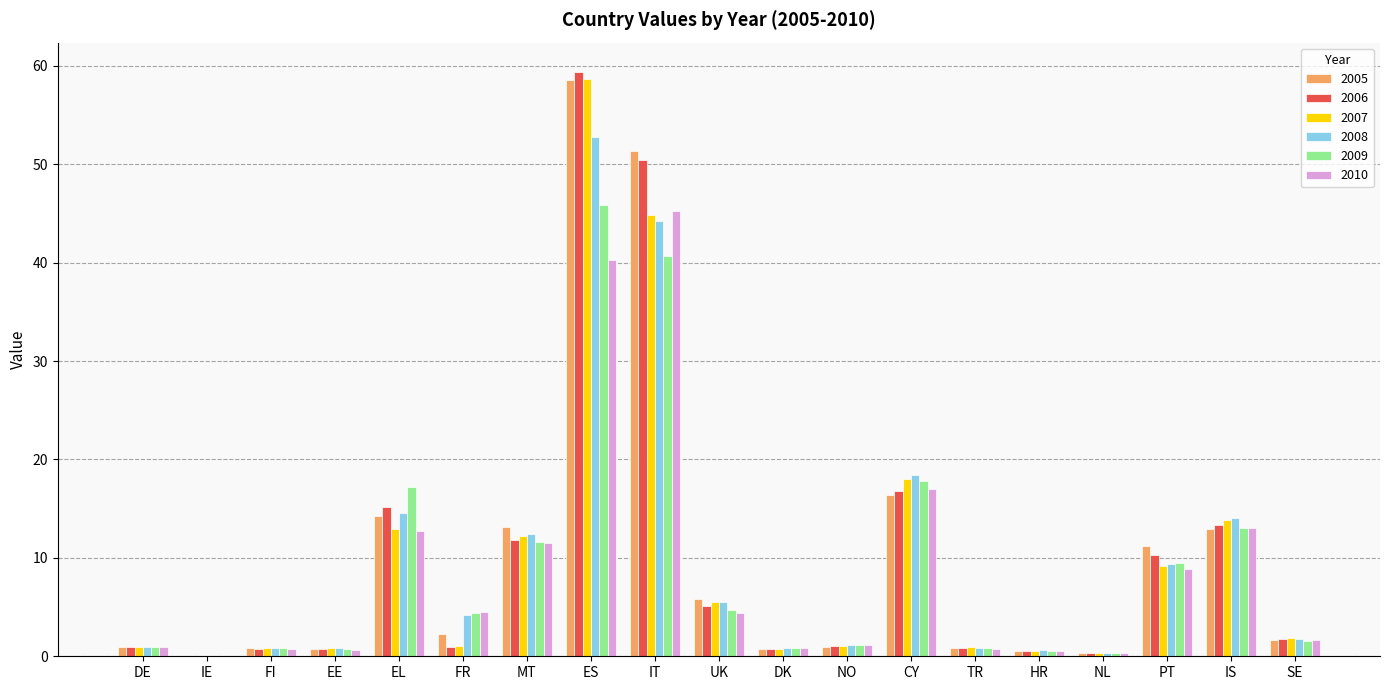

At which label does 2010 reach its peak?

IT